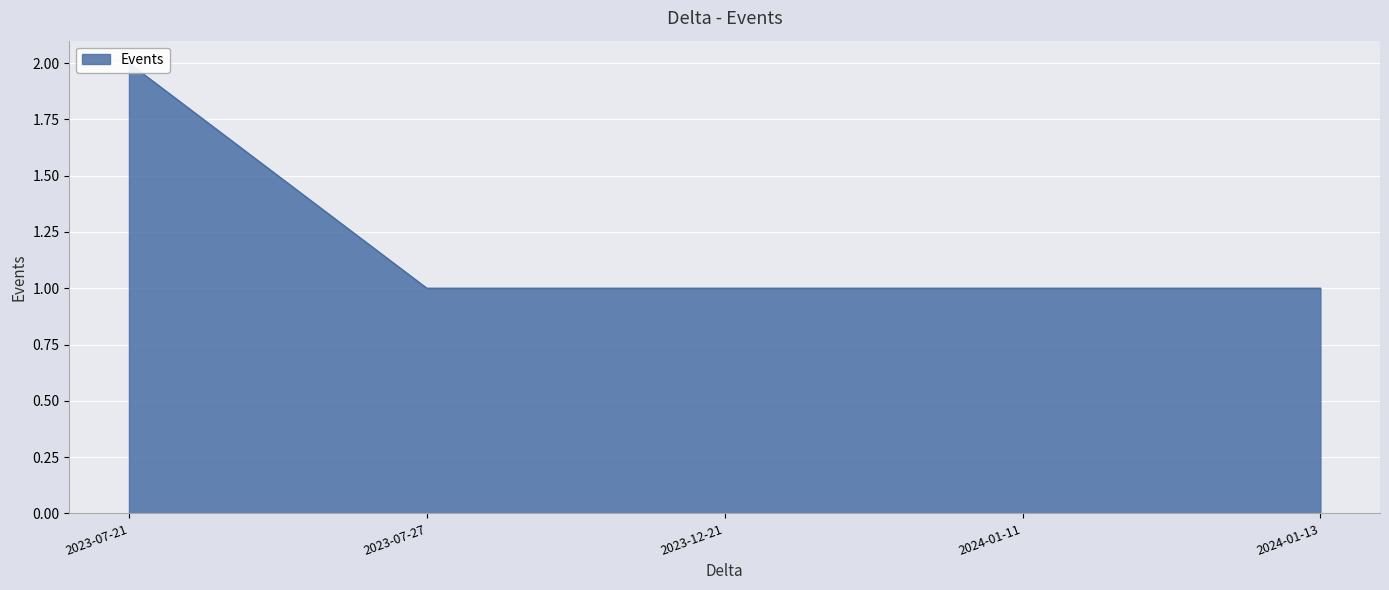

List the labels in order of value, smallest first.

2023-07-27, 2023-12-21, 2024-01-11, 2024-01-13, 2023-07-21